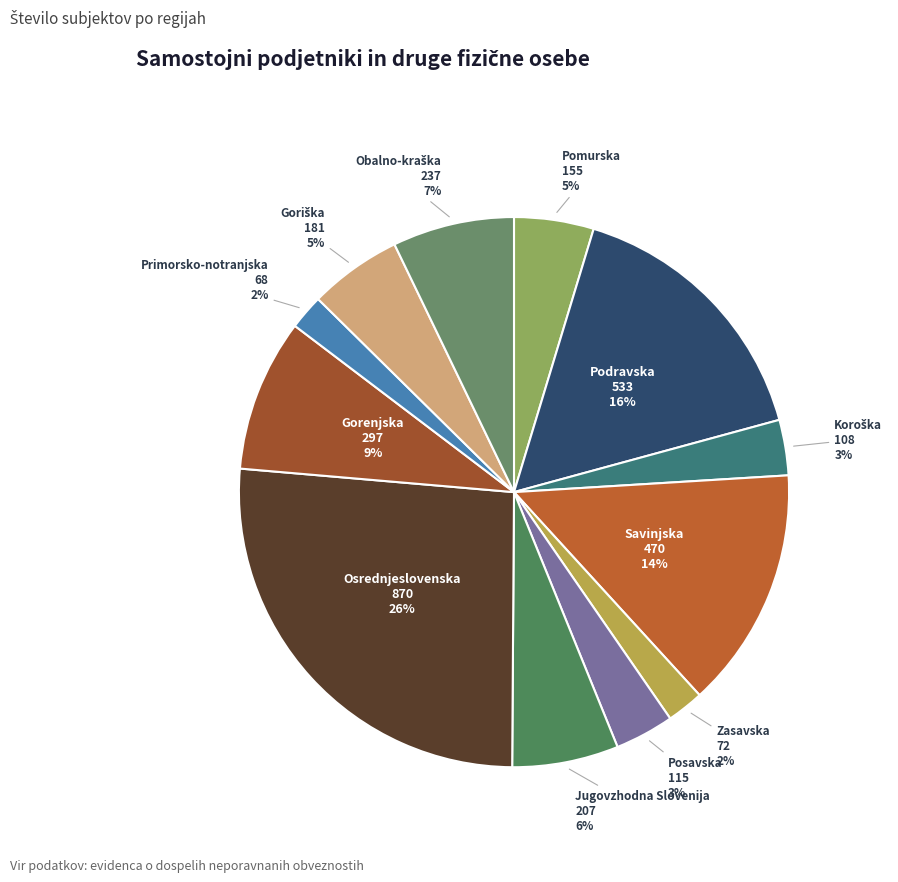

How many segments does this pie chart have?

12